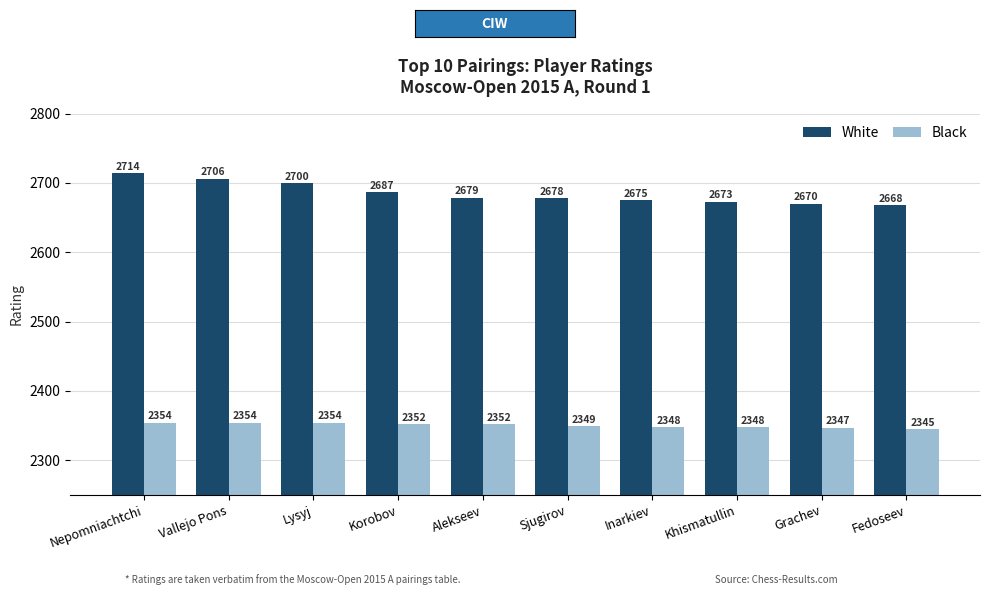

The value of White at Lysyj is 2700. True or false?

True